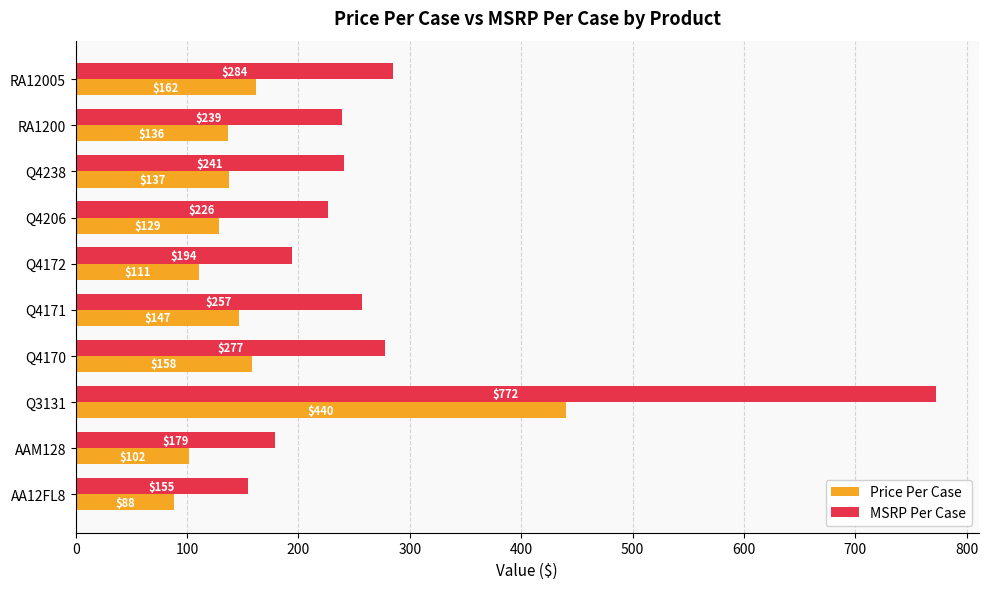

What are all the series names shown in the legend?

Price Per Case, MSRP Per Case